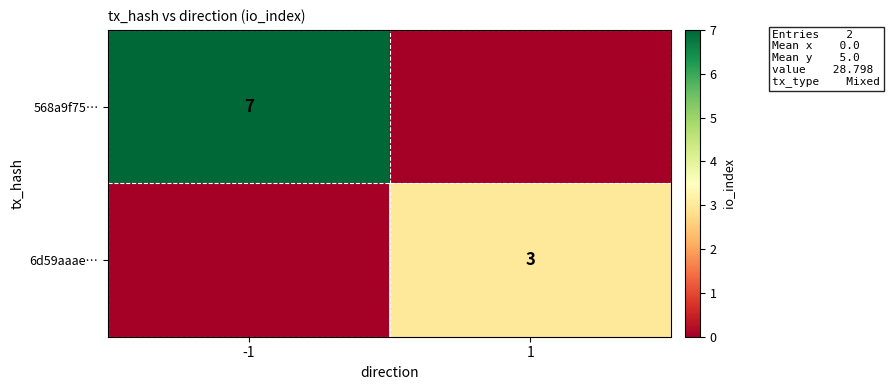

What is the total value across all series at -1?

7